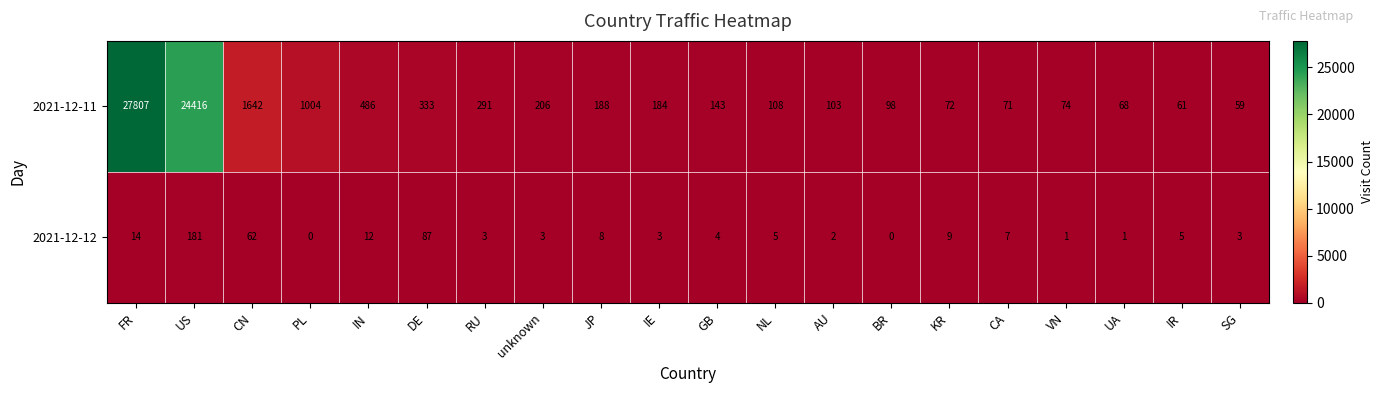

Rank the series by their maximum value, from highest to lowest.

2021-12-11, 2021-12-12